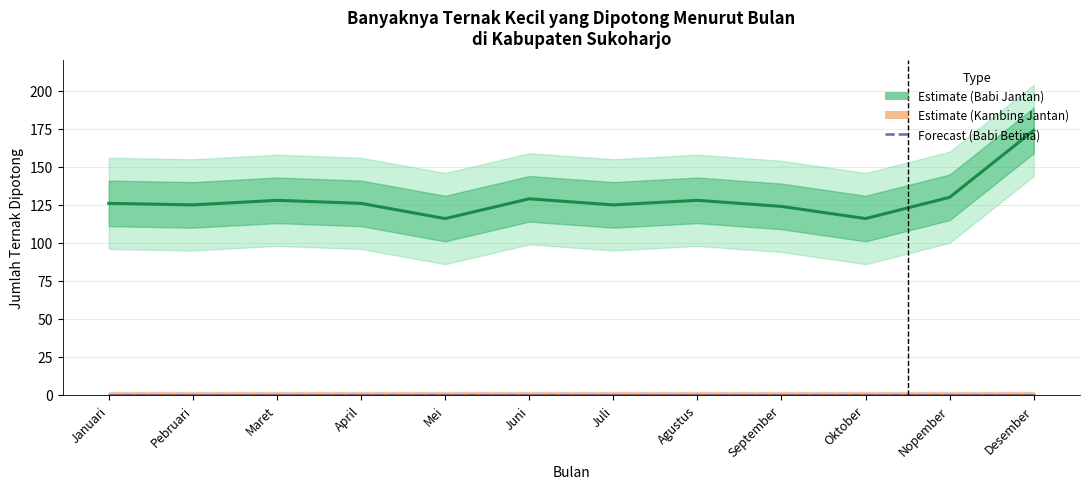

True or false: Babi Betina (Forecast) has more than 2 interior local peaks.

False